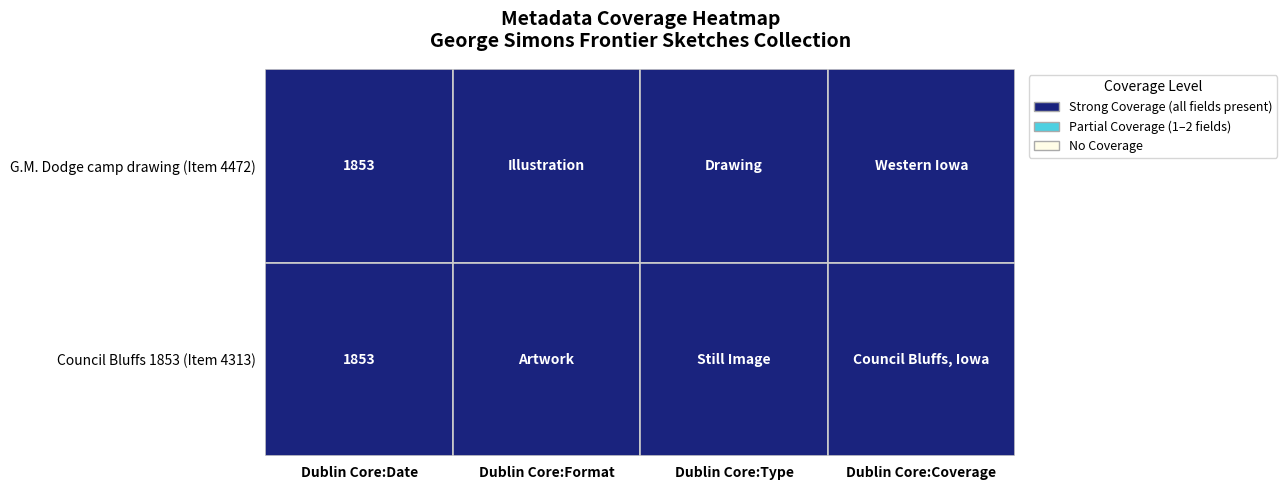

Which series has the widest spread of values?

G.M. Dodge camp drawing (Item 4472)